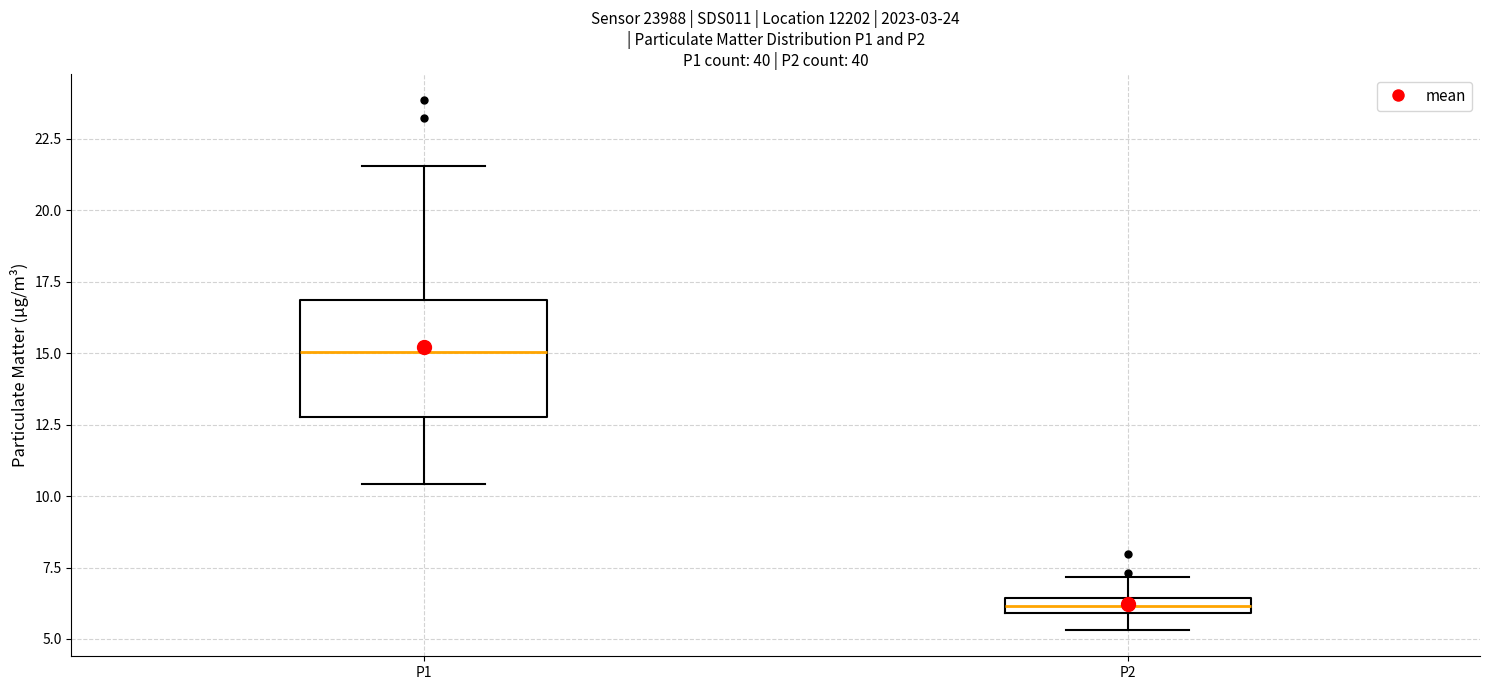

Which box has the highest median line?

P1